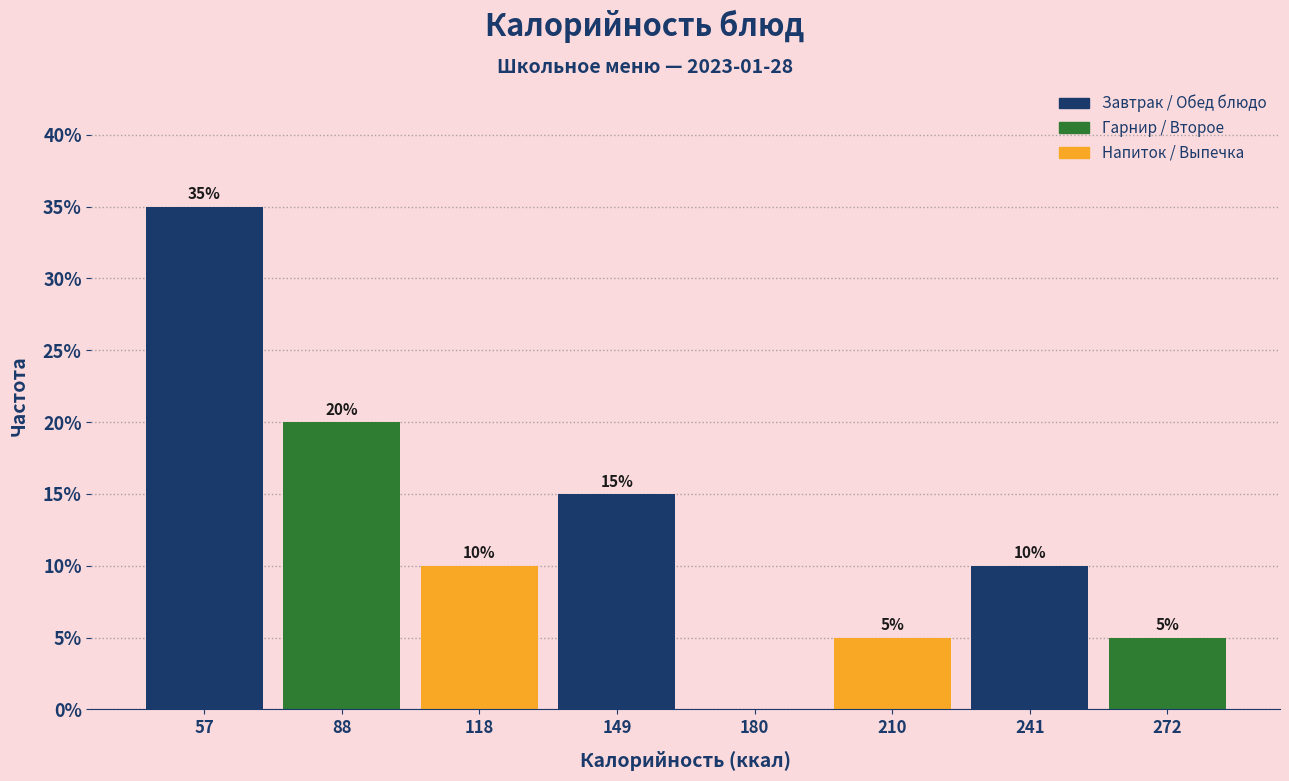

Which range on the x-axis has the tallest bar?

40 to 75